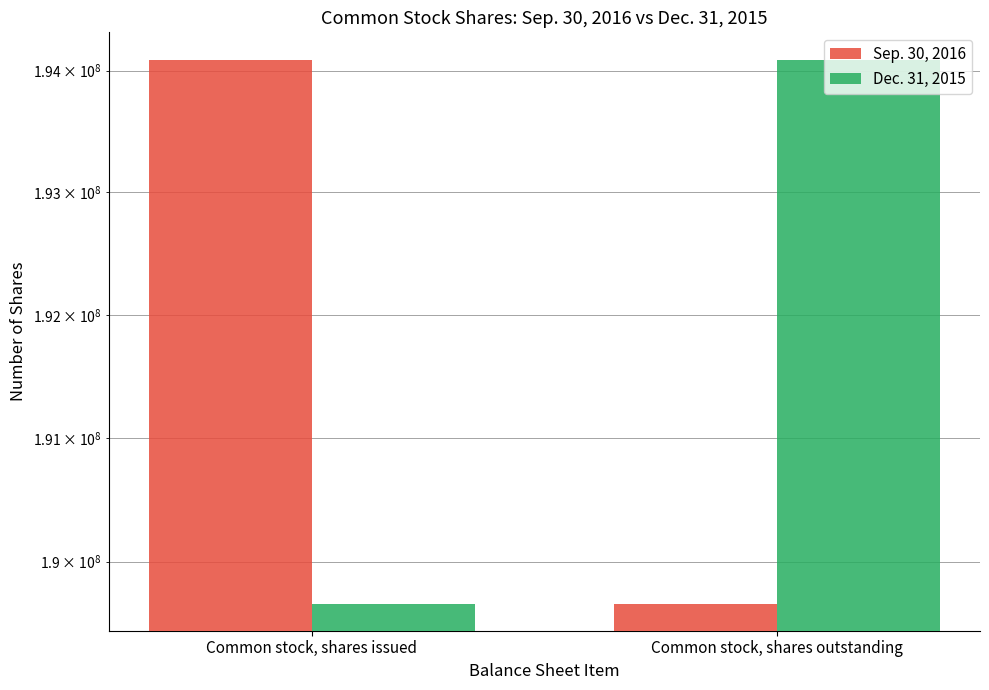

Count the Sep. 30, 2016 values in the range 189662148 to 194091892.

2